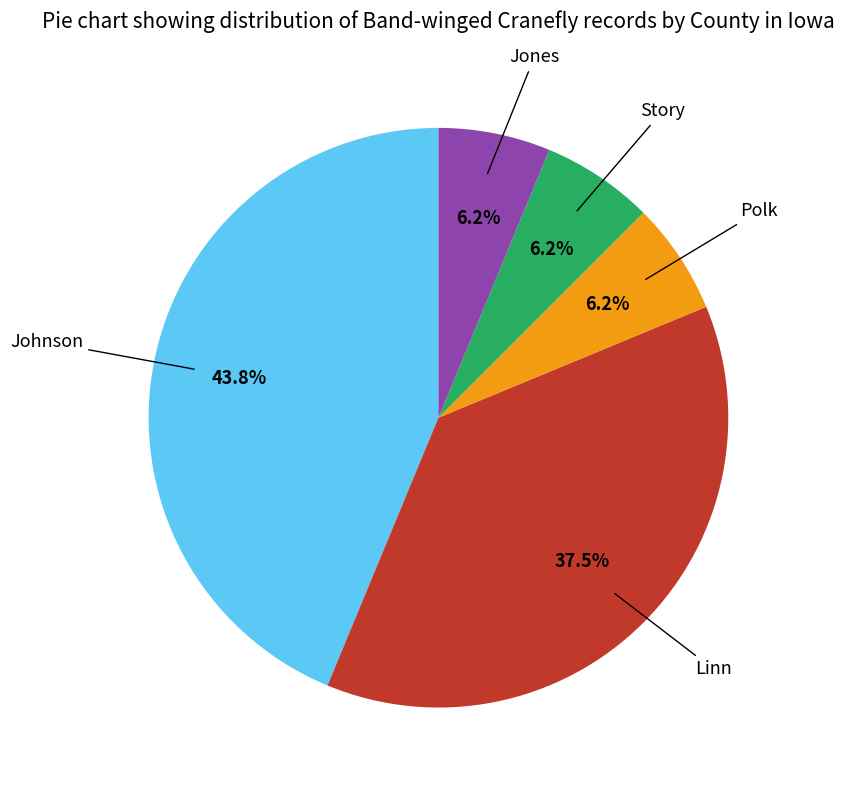

Does any single category account for the majority?

No